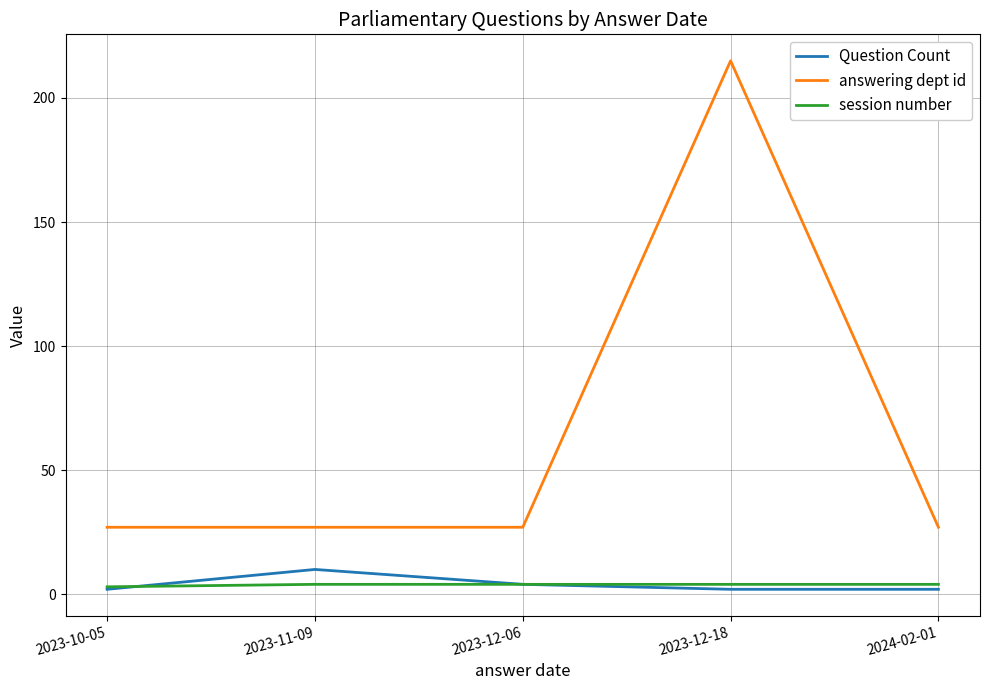

Reading left to right, list all the values displayed in this chart.

Question Count: 2	10	4	2	2
answering dept id: 27	27	27	215	27
session number: 3	4	4	4	4